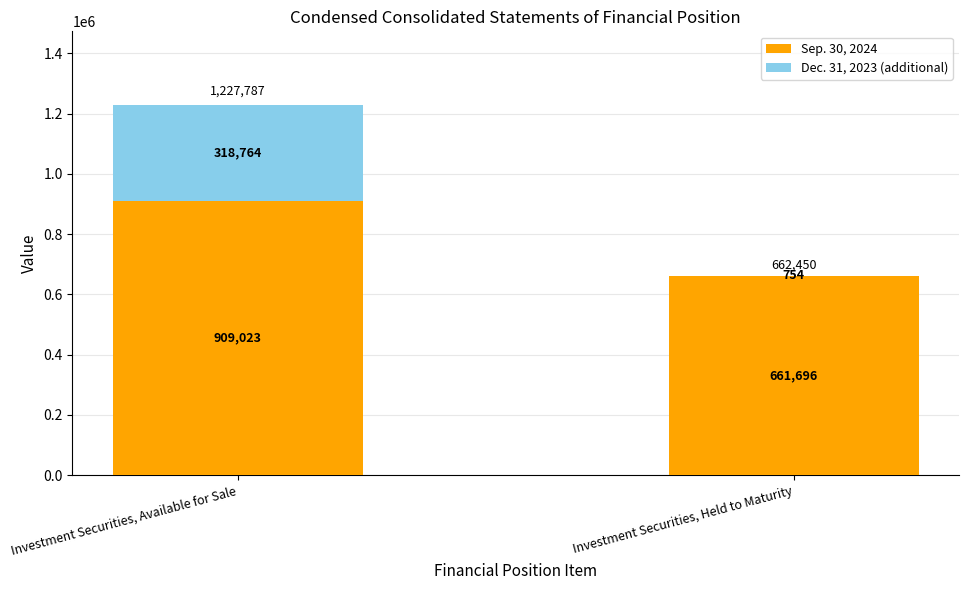

What is the maximum value for Sep. 30, 2024?

909023